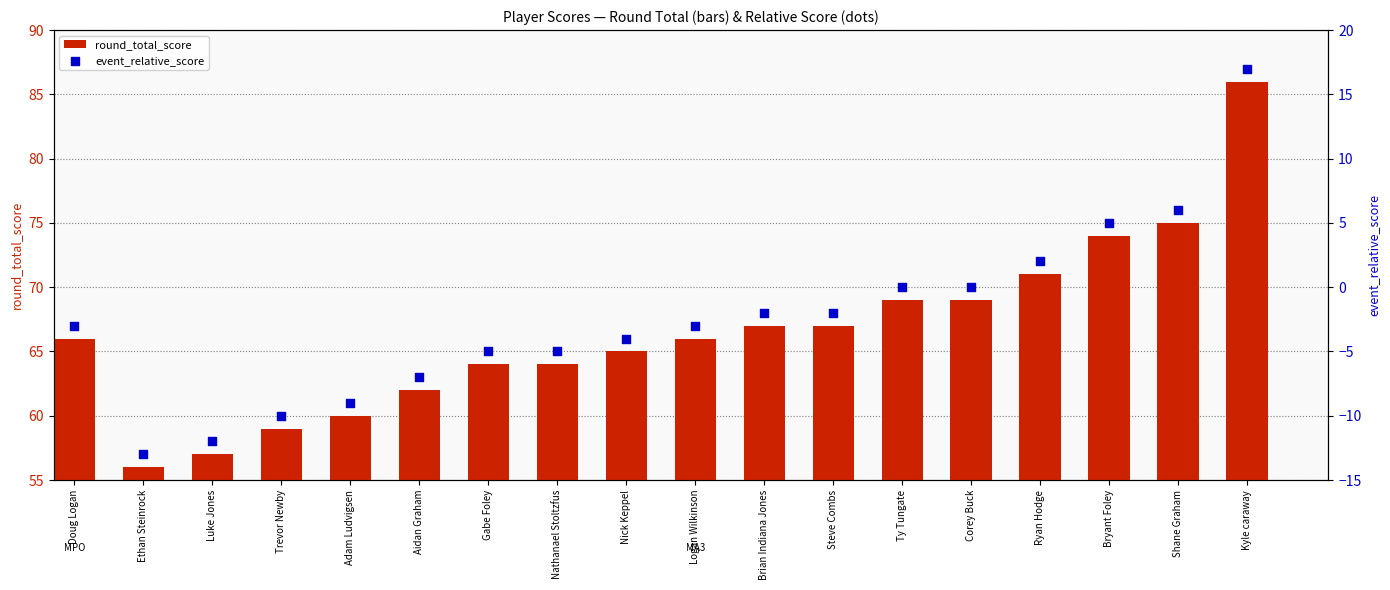

Is the value of round_total_score at Ryan Hodge greater than the value of event_relative_score at Aidan Graham?

Yes